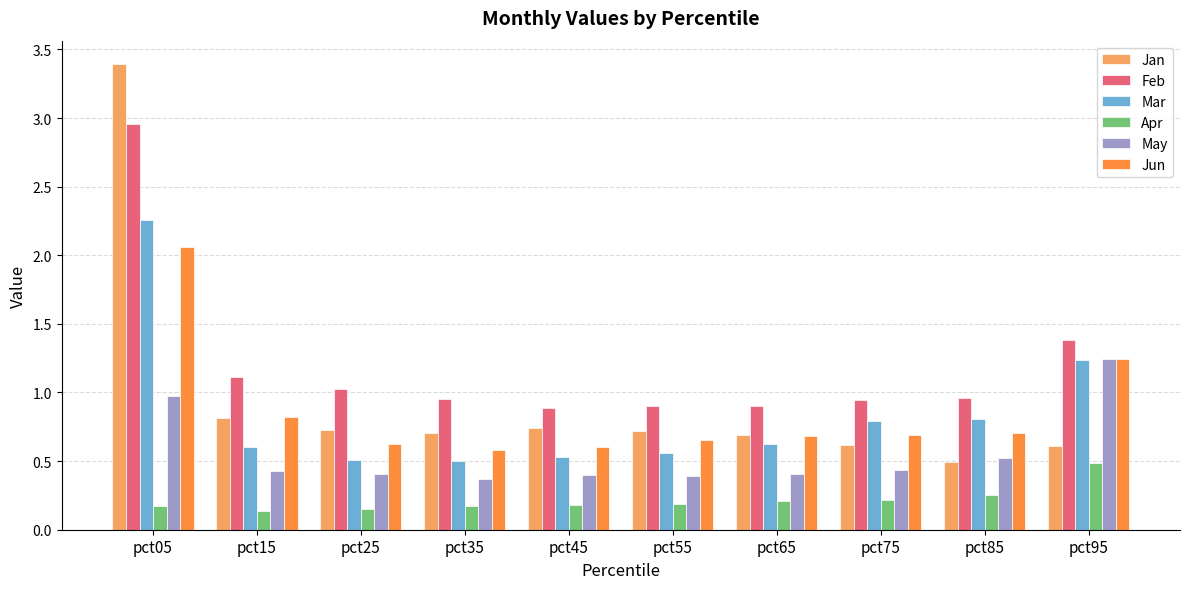

At which label is Jan closest to 1?

pct15